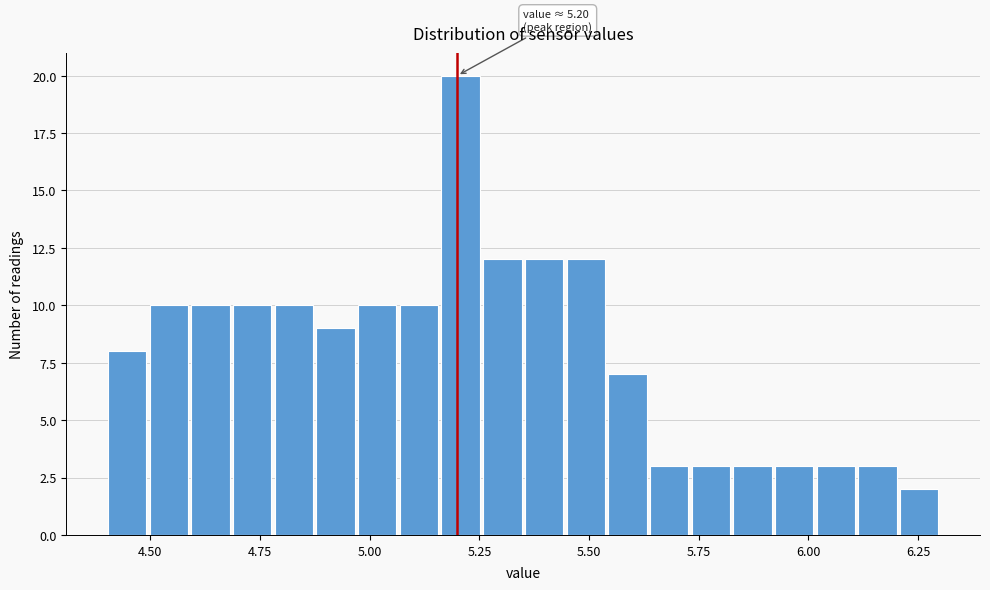

Read against the x-axis, roughly where is the centre of the tallest bar?

5.20